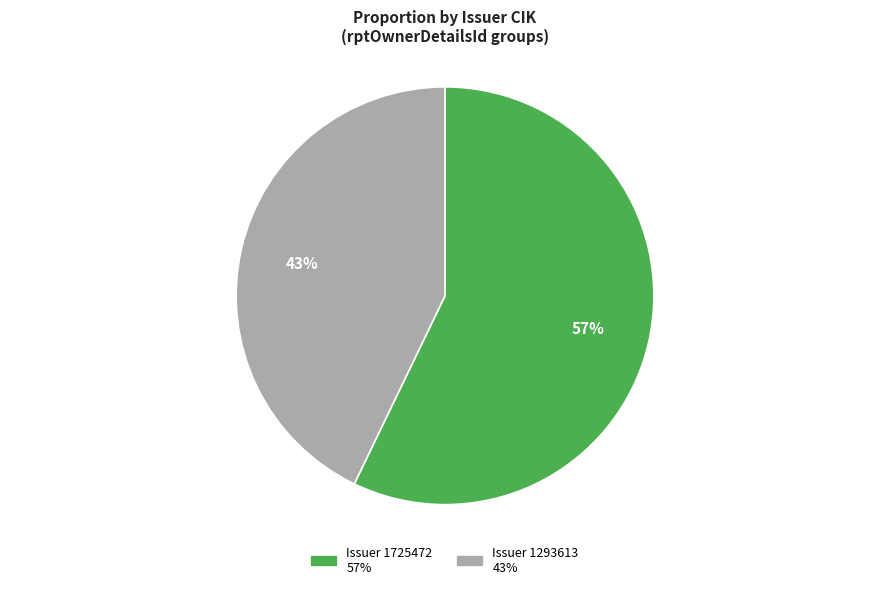

Does any single category account for the majority?

Yes